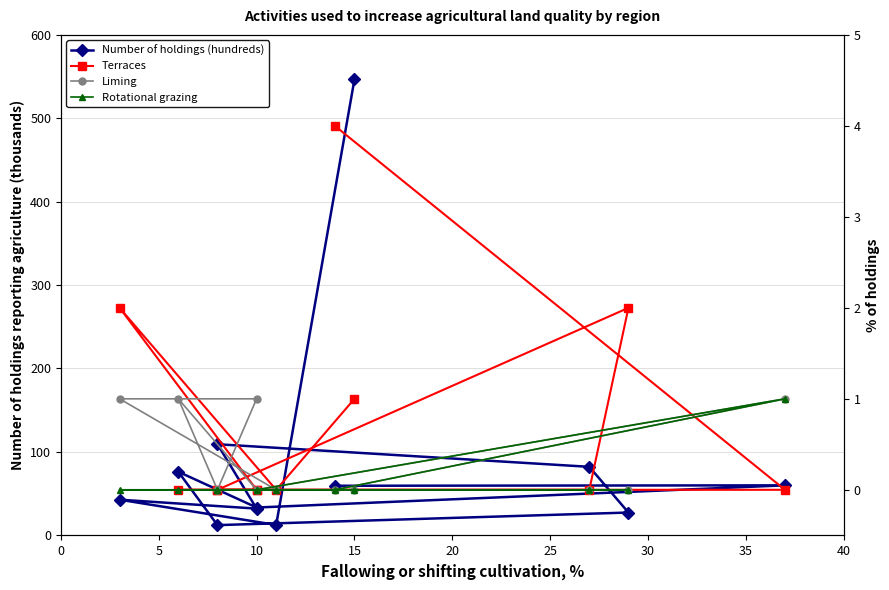

Does the chart display data point markers on the line(s)?

Yes